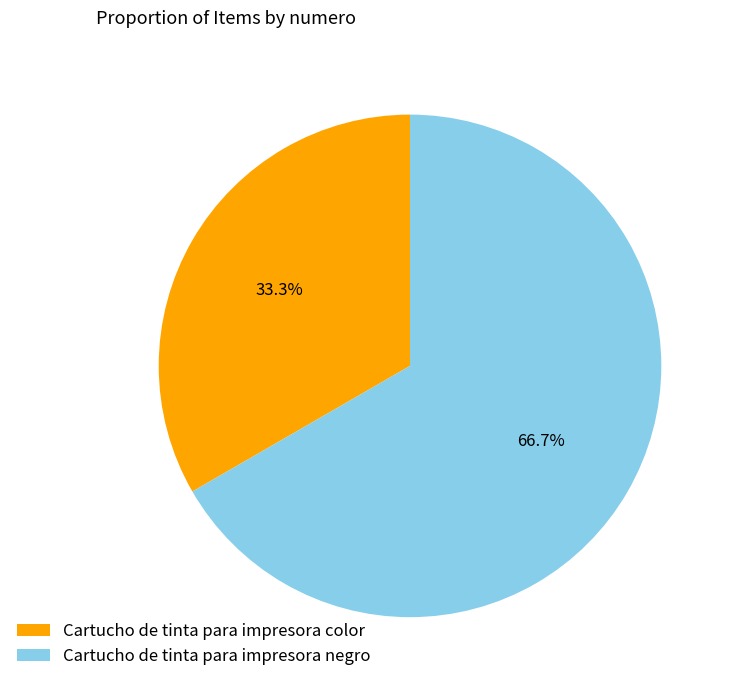

To the nearest percent, what portion does Cartucho de tinta para impresora color represent?

33%